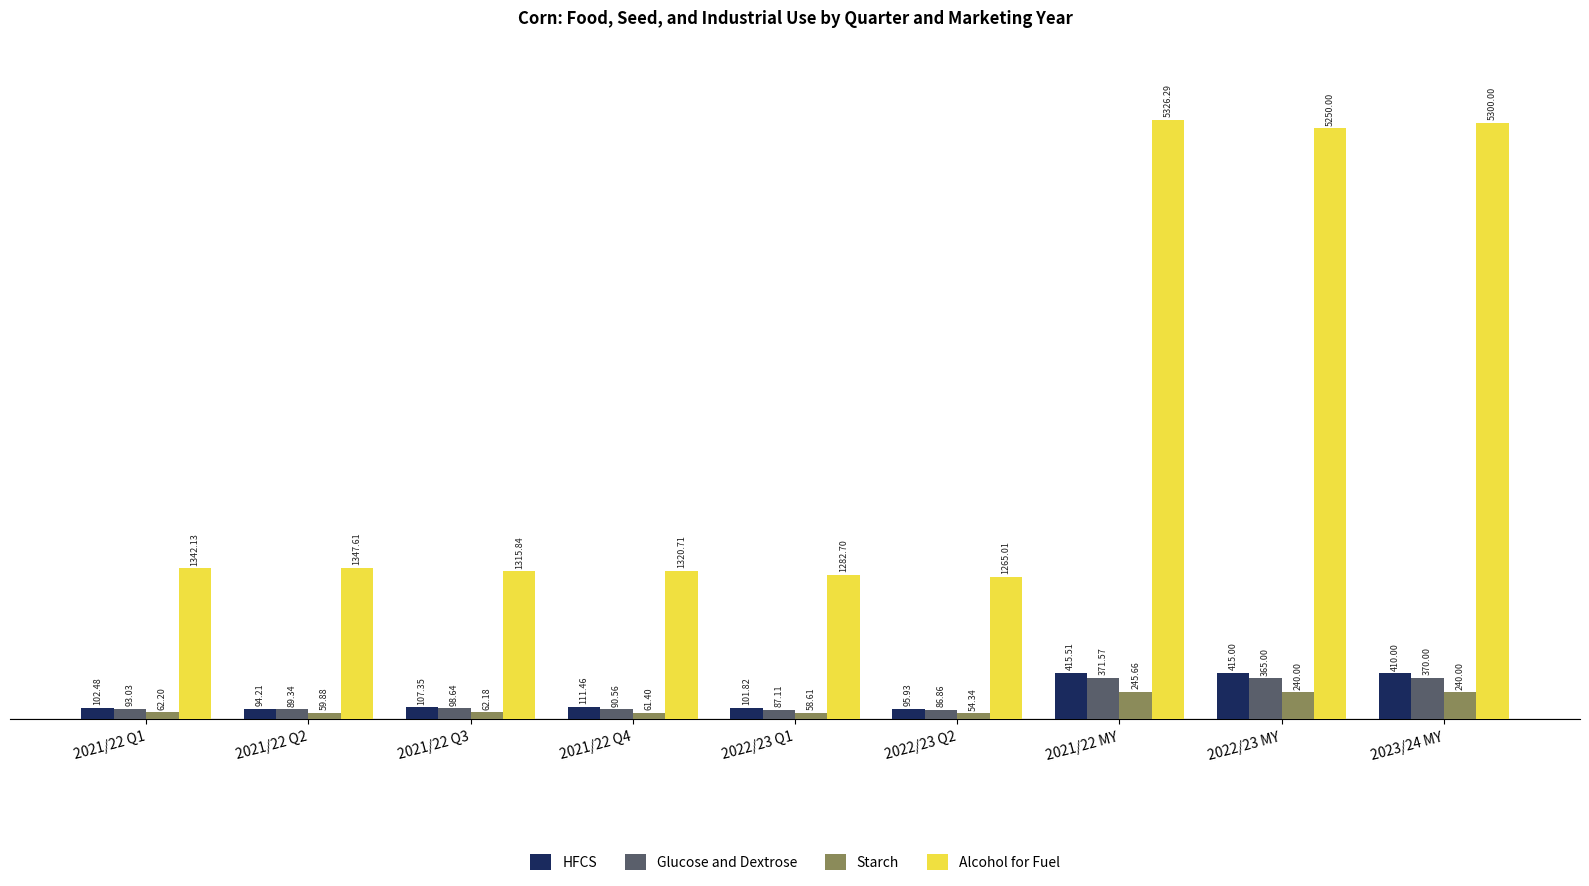

What is the difference between the Starch values at 2021/22 Q3 and 2021/22 Q2?

2.3